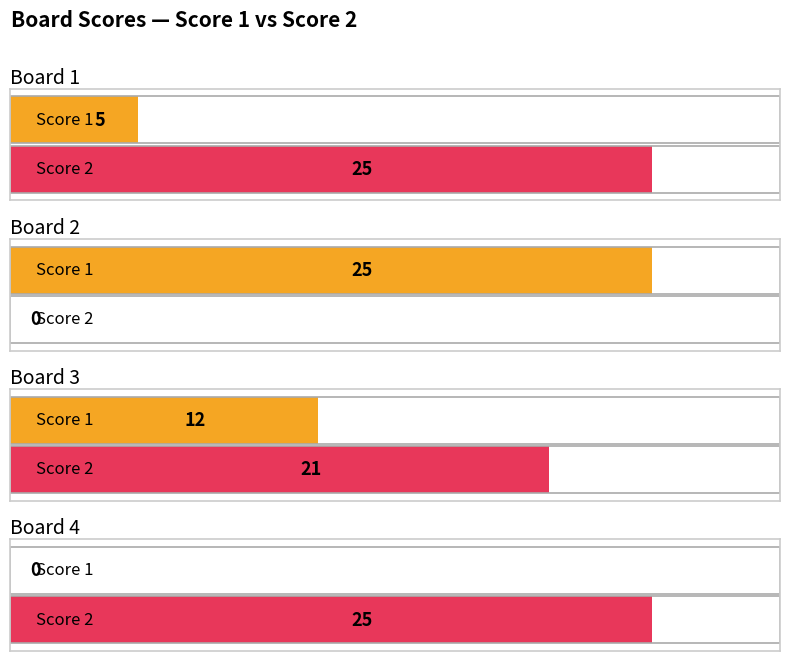

What is the total value across all series at Board 2?

25